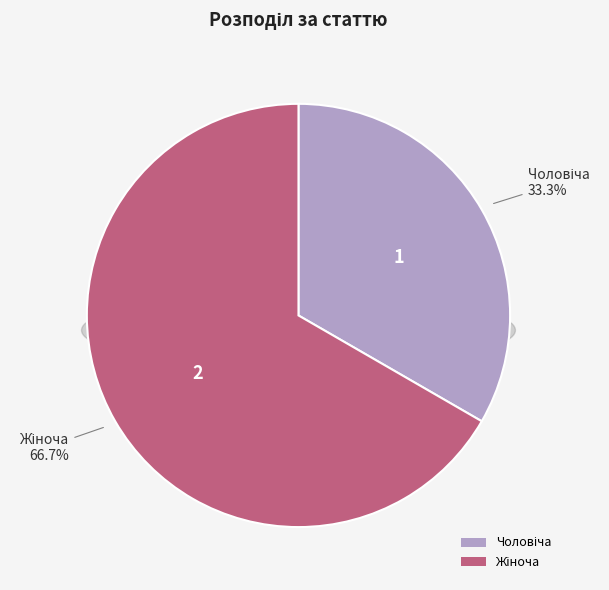

Count the number of slices in the pie.

2